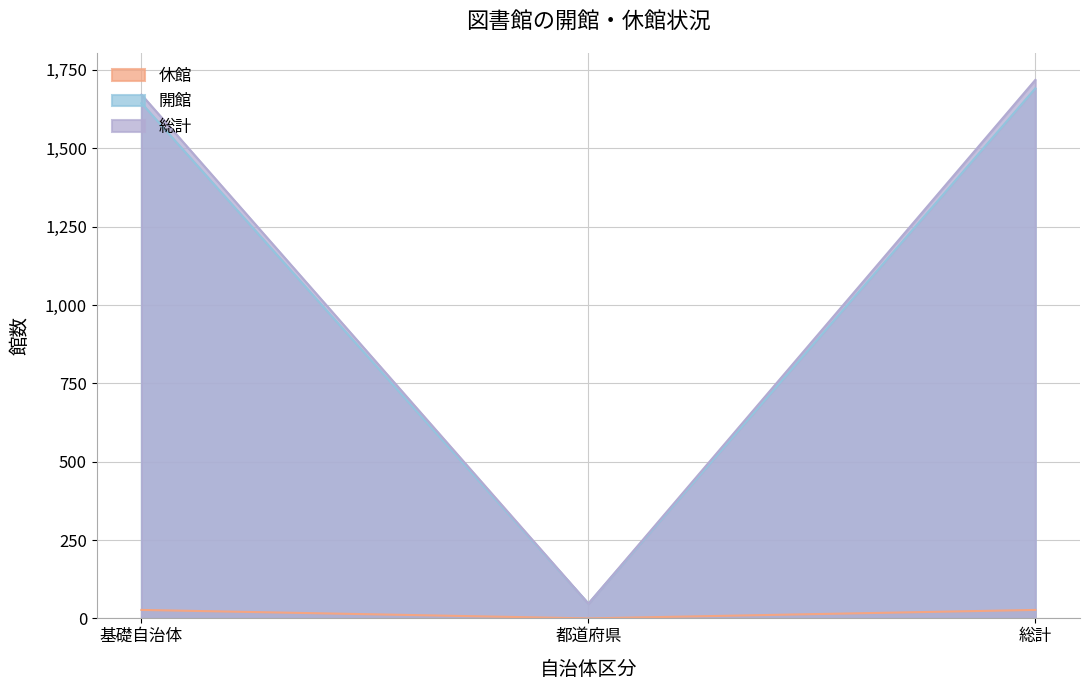

What is the sum of all 総計 values?

3436